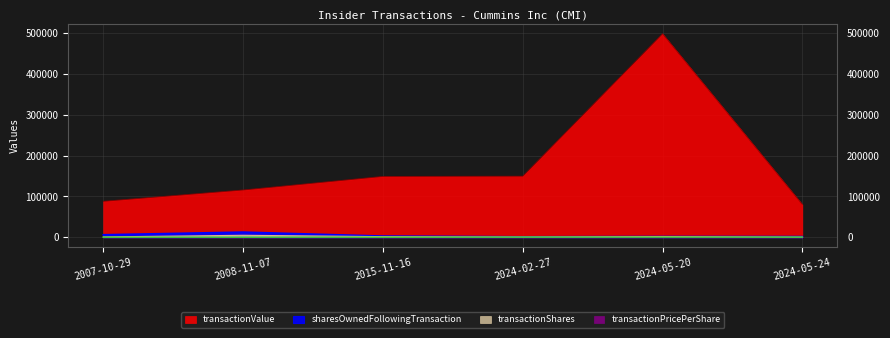

True or false: sharesOwnedFollowingTransaction and transactionValue intersect in this chart.

False